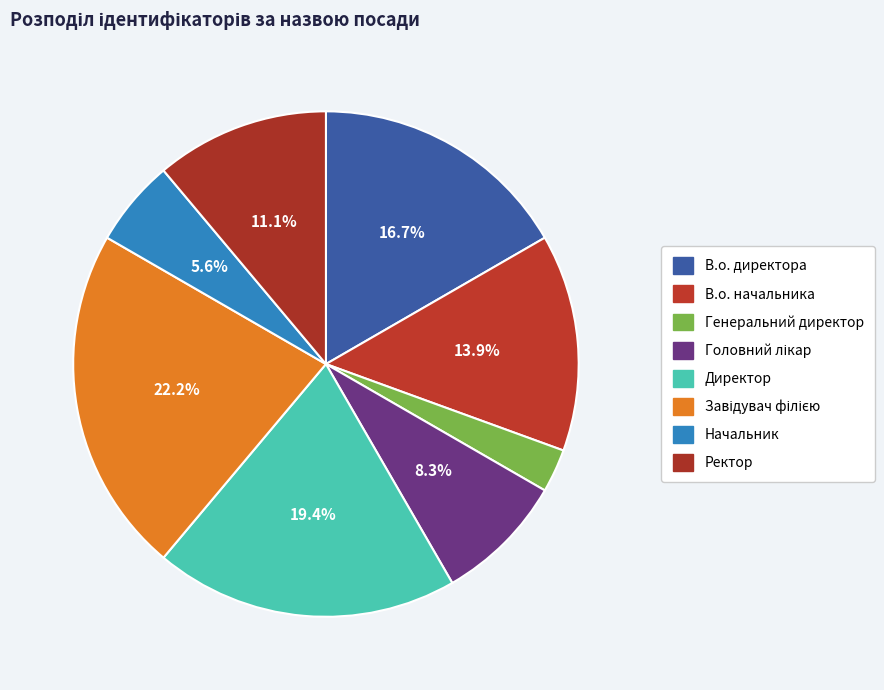

Which has a higher value, Директор or В.о. начальника?

Директор